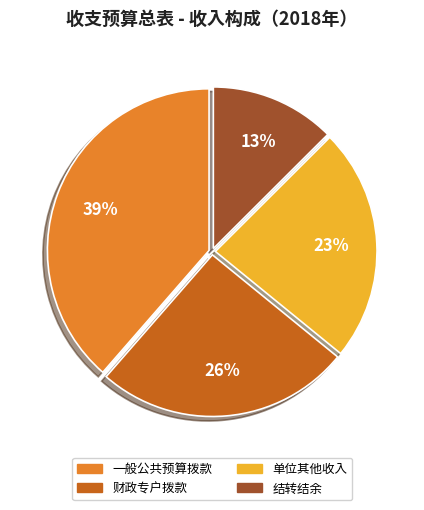

Is there a majority slice in this chart?

No